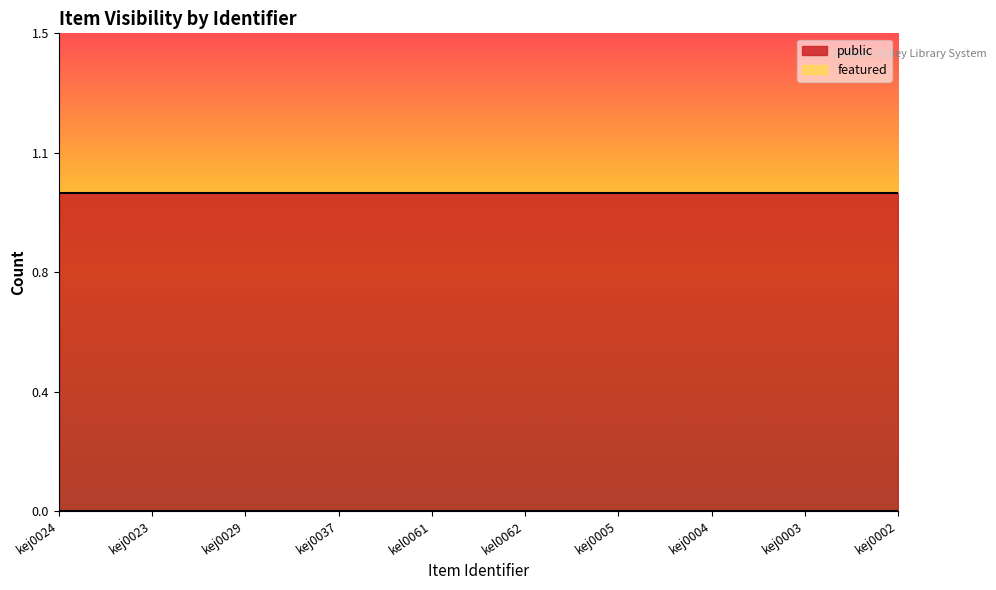

True or false: featured and public cross at least once.

False